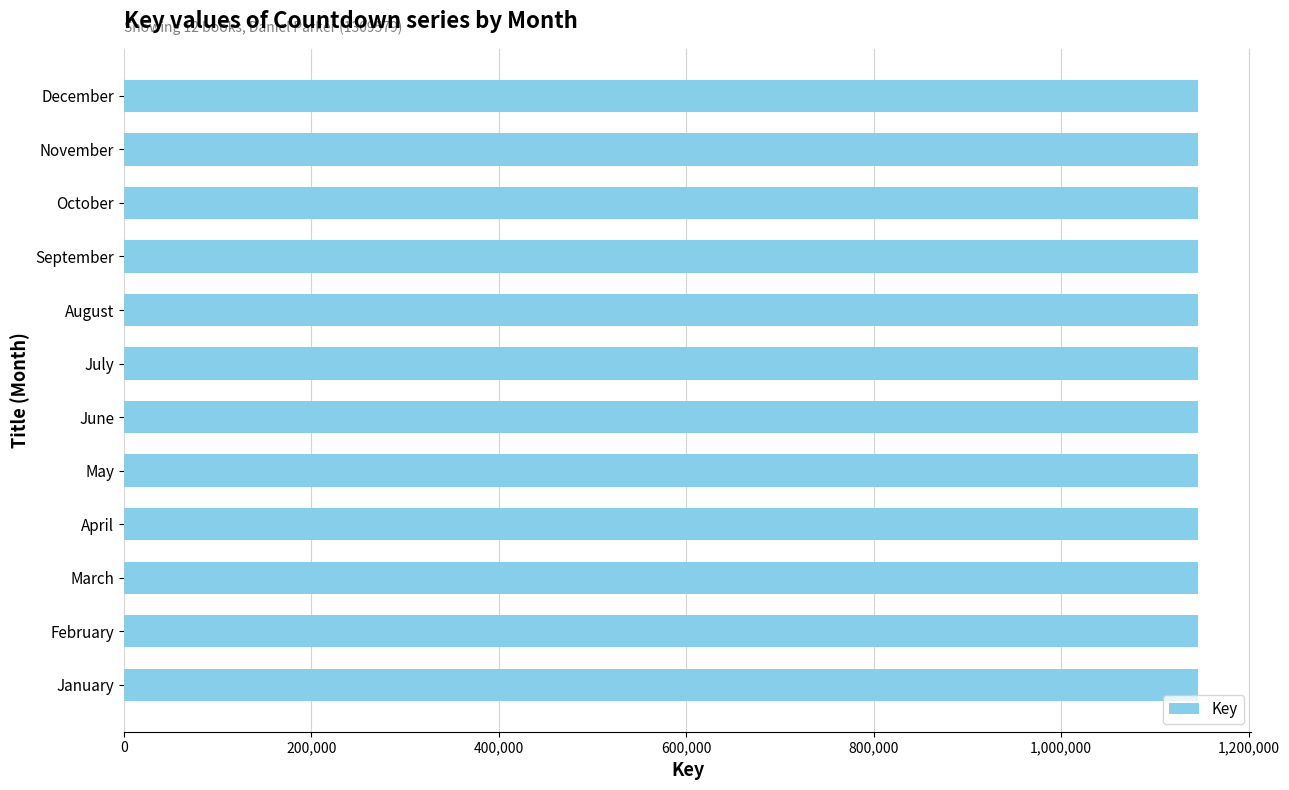

Is it true that the value at January is 434194?

False